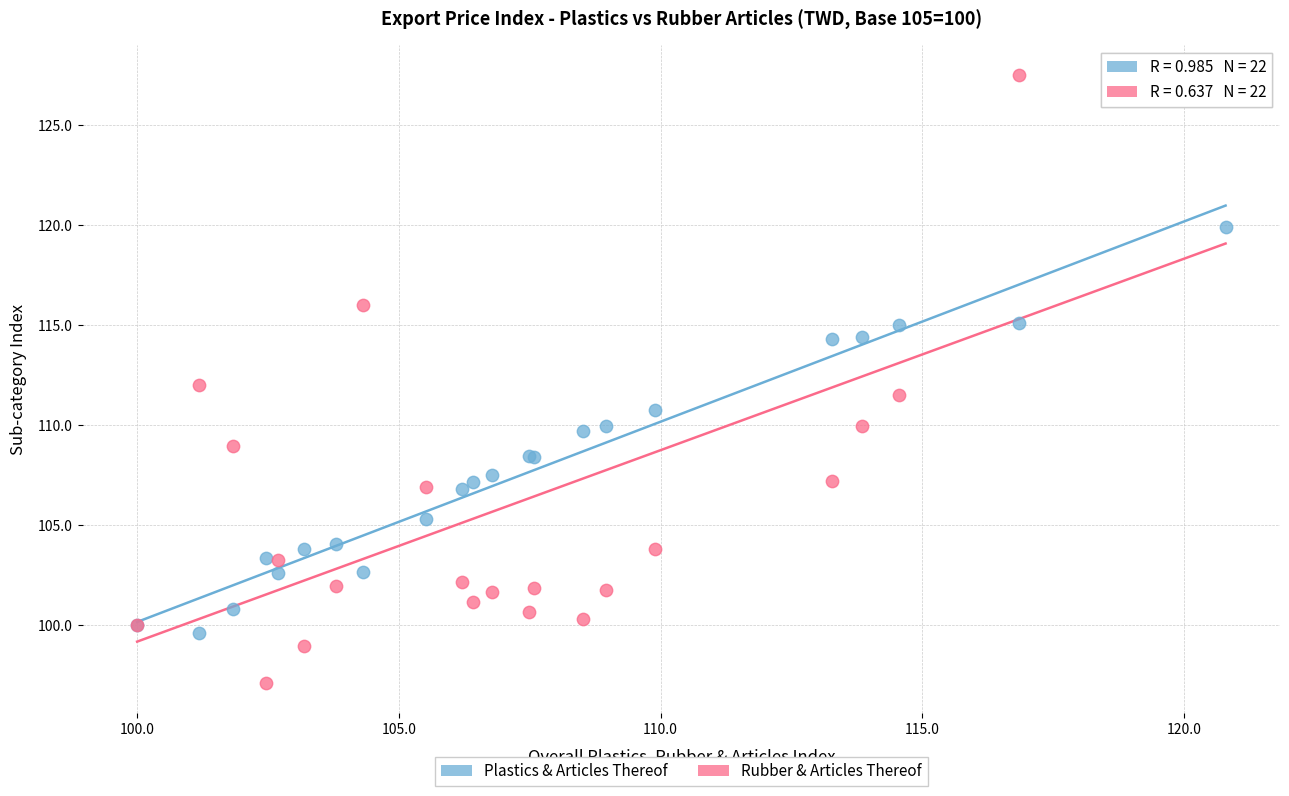

Which series has the widest spread of Y values?

Rubber & Articles Thereof